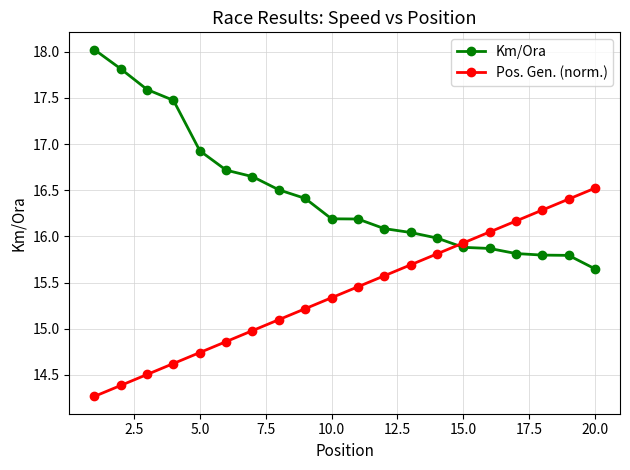

Rank the series by their average value, from highest to lowest.

Km/Ora, Pos. Gen. (norm.)